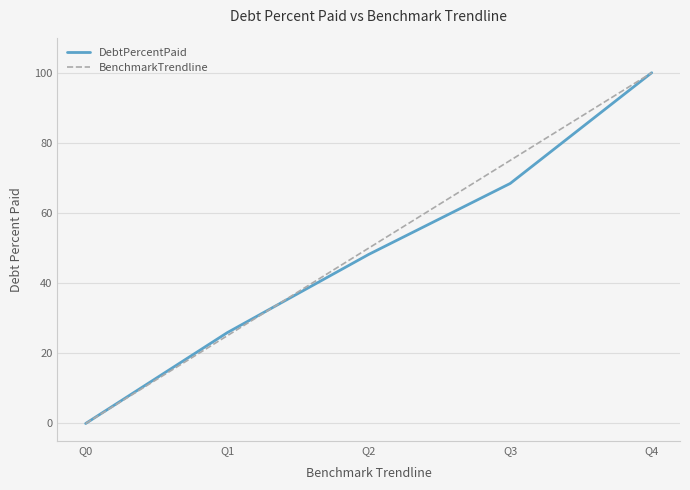

Rank the categories by DebtPercentPaid value from highest to lowest.

Q4, Q3, Q2, Q1, Q0